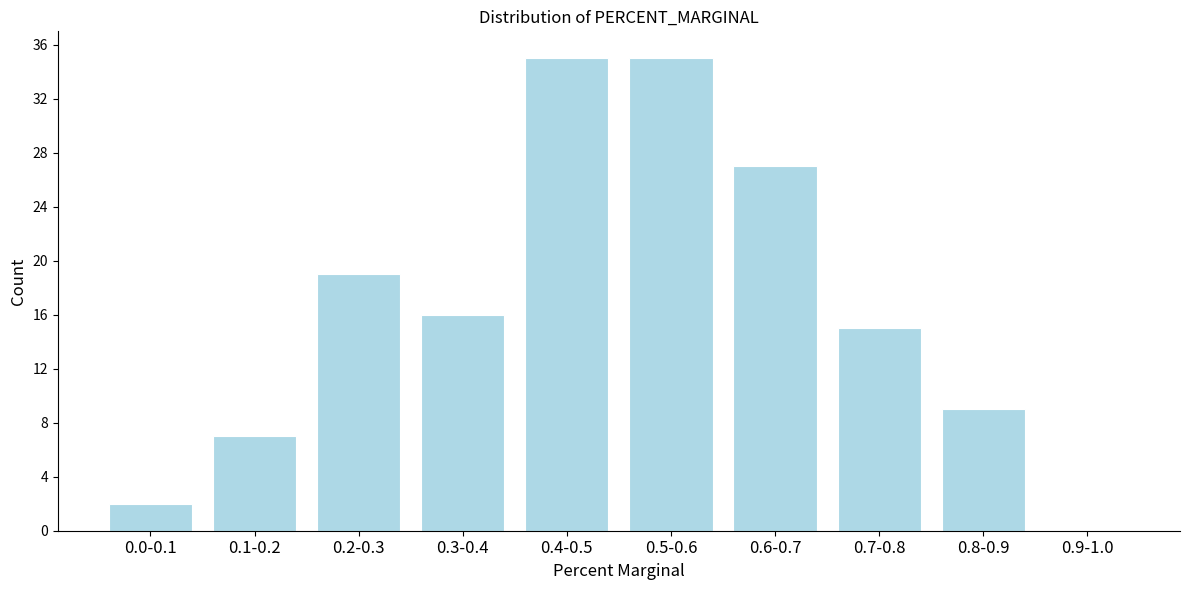

Reading left to right, what are all the values shown in this chart?

0.0-0.1=2	0.1-0.2=7	0.2-0.3=19	0.3-0.4=16	0.4-0.5=35	0.5-0.6=35	0.6-0.7=27	0.7-0.8=15	0.8-0.9=9	0.9-1.0=0